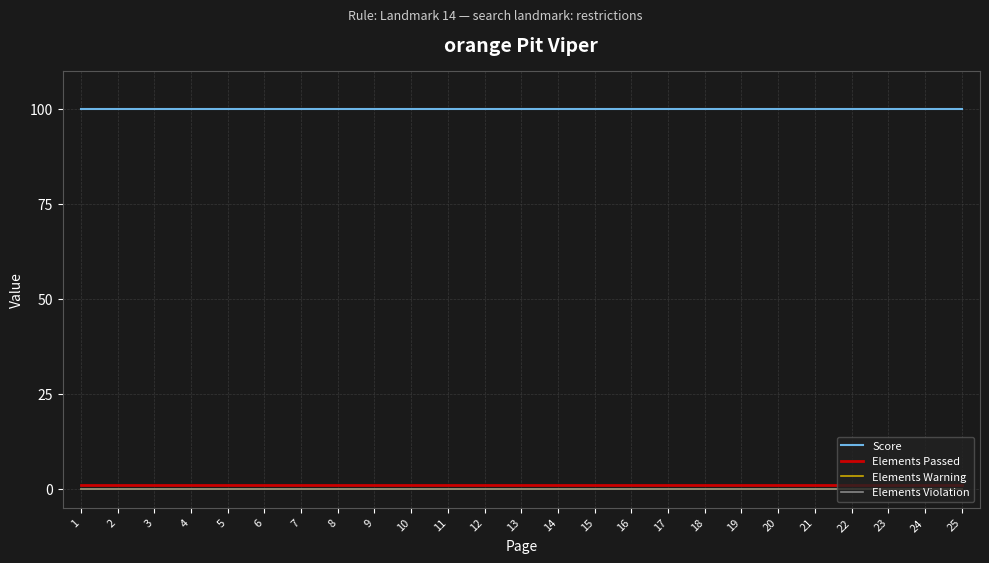

Is the value of Score at 20 greater than the value of Elements Violation at 22?

Yes